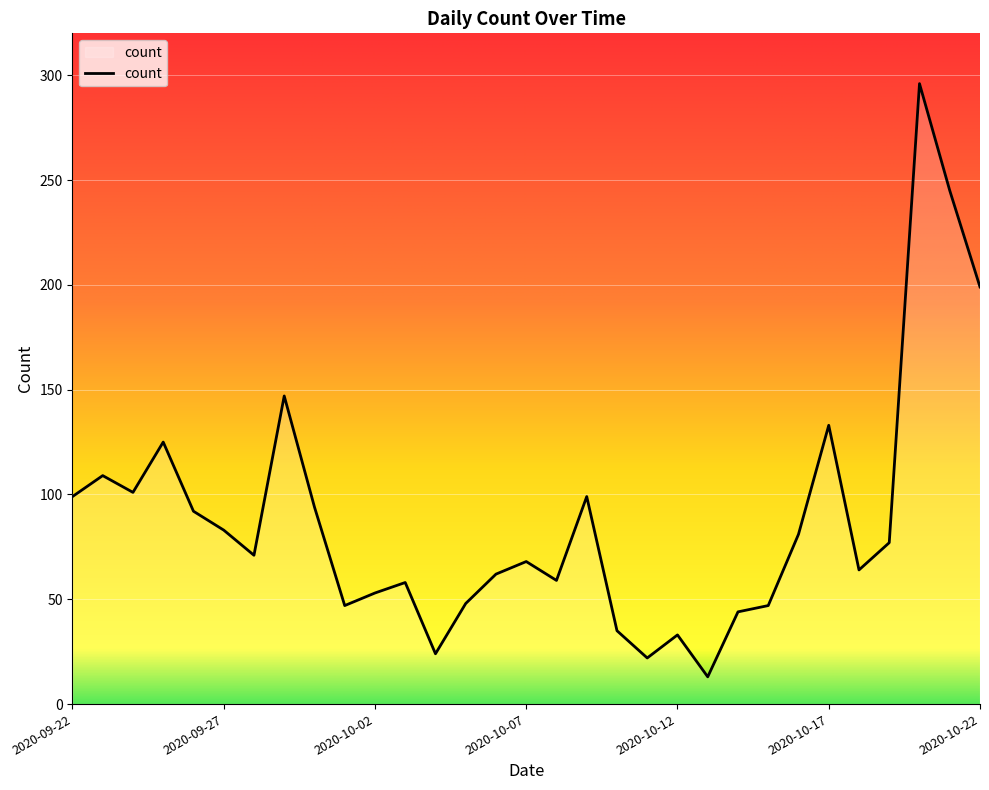

What is the average value?

88